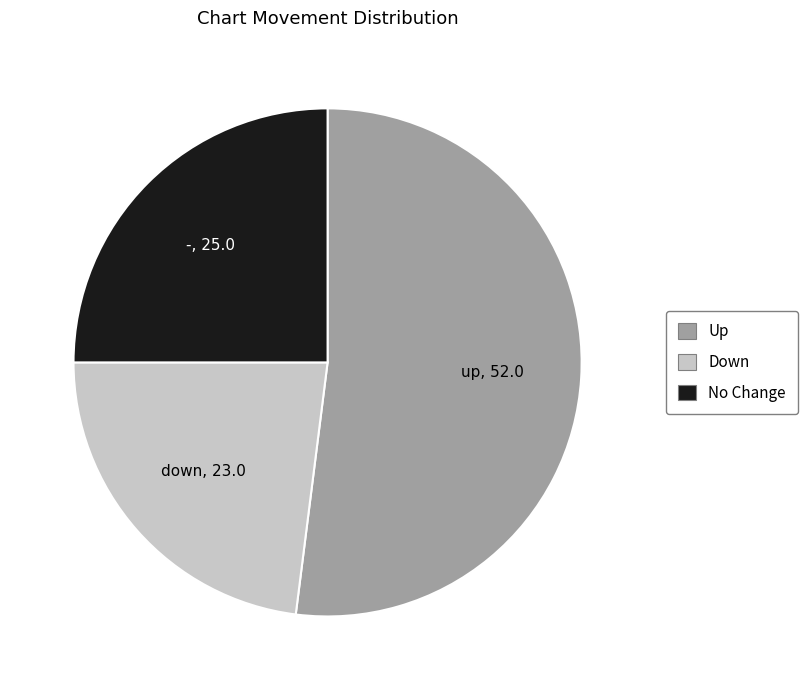

Is there any slice that represents more than half of the pie?

Yes